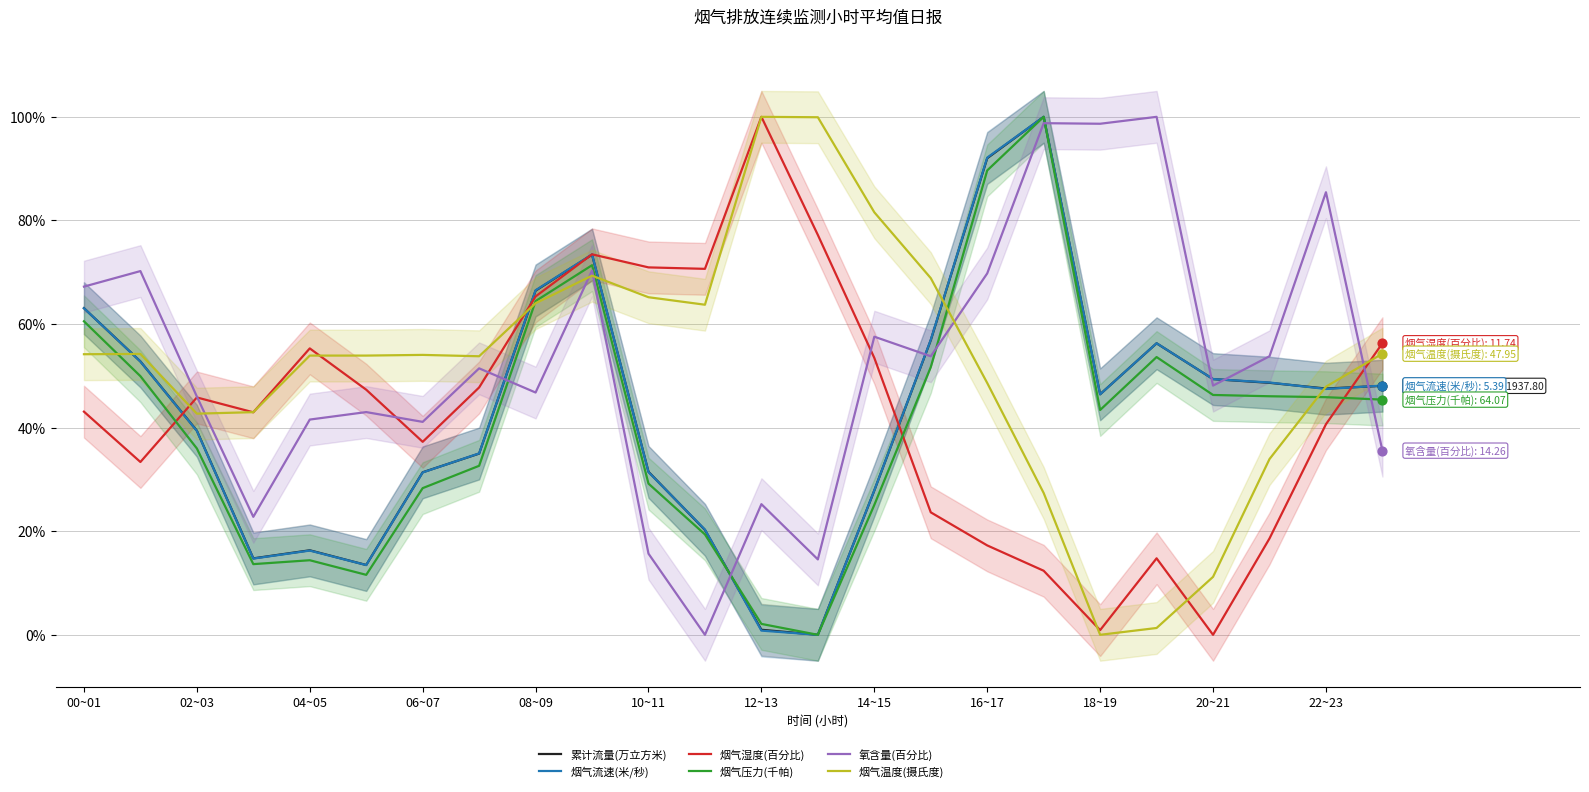

At how many categories does at least one series exceed 35?

24